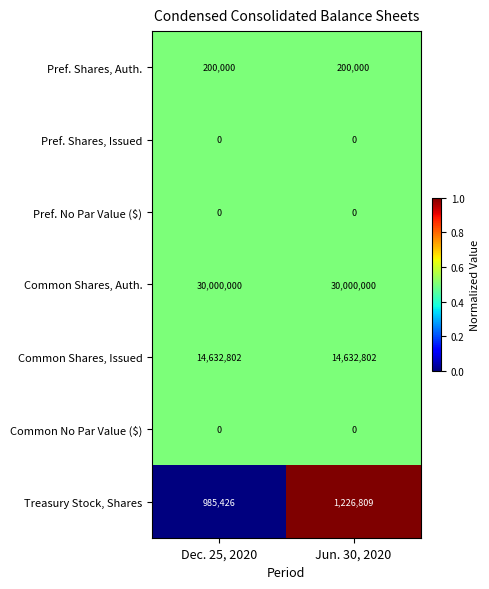

At which category is the sum across all series the highest?

Jun. 30, 2020